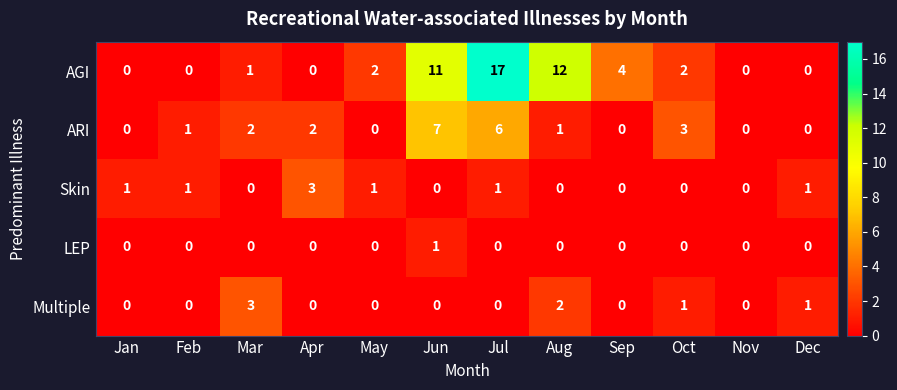

What is the difference between the maximum and minimum values in the ARI series?

7